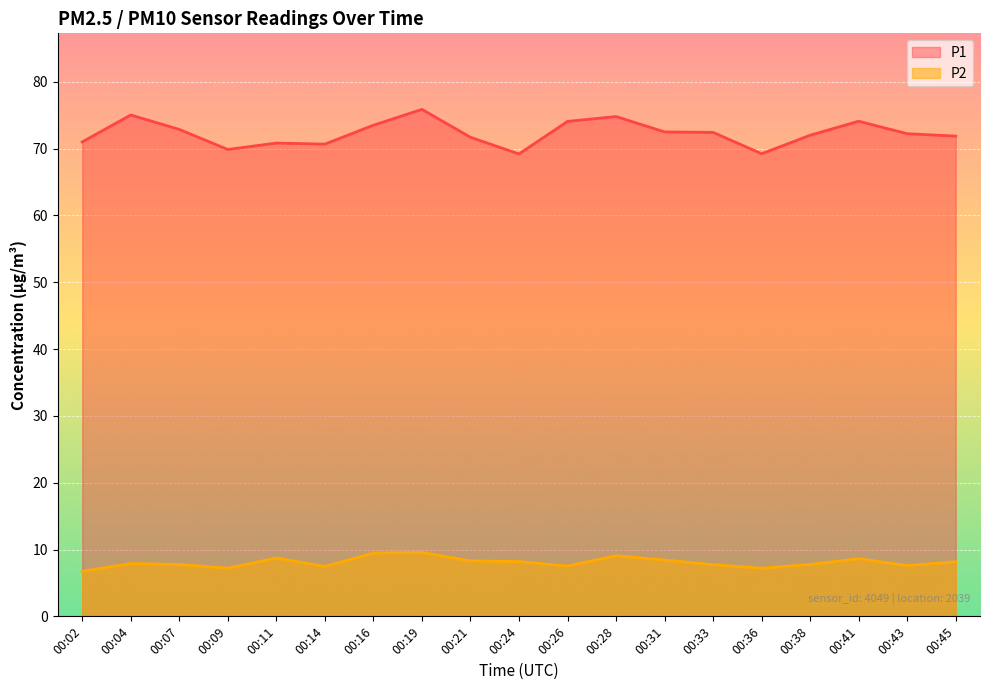

Which series changed the most between 00:07 and 00:33?

P1